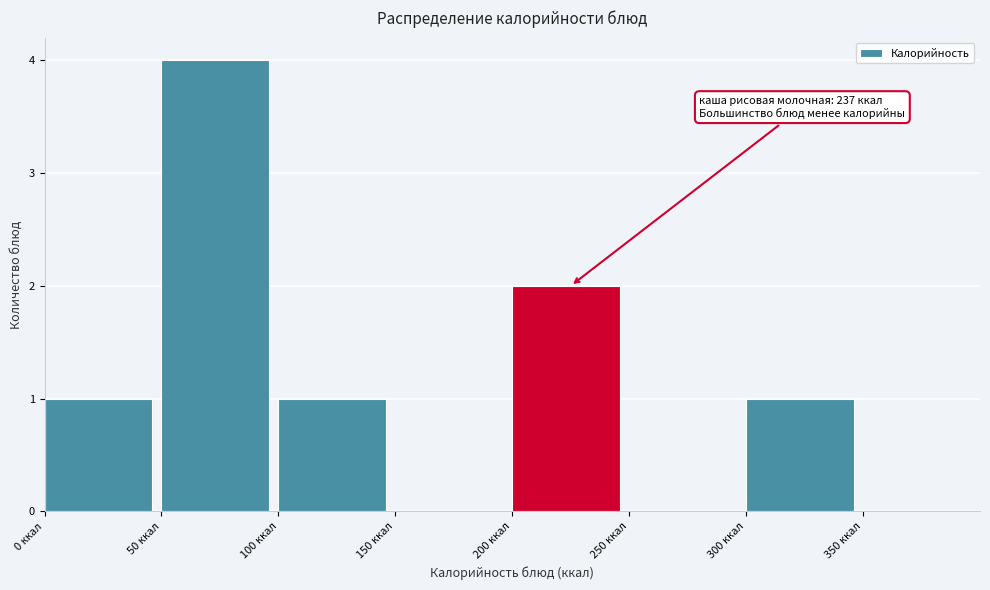

Over which range of the x-axis is the bar tallest?

50 to 100